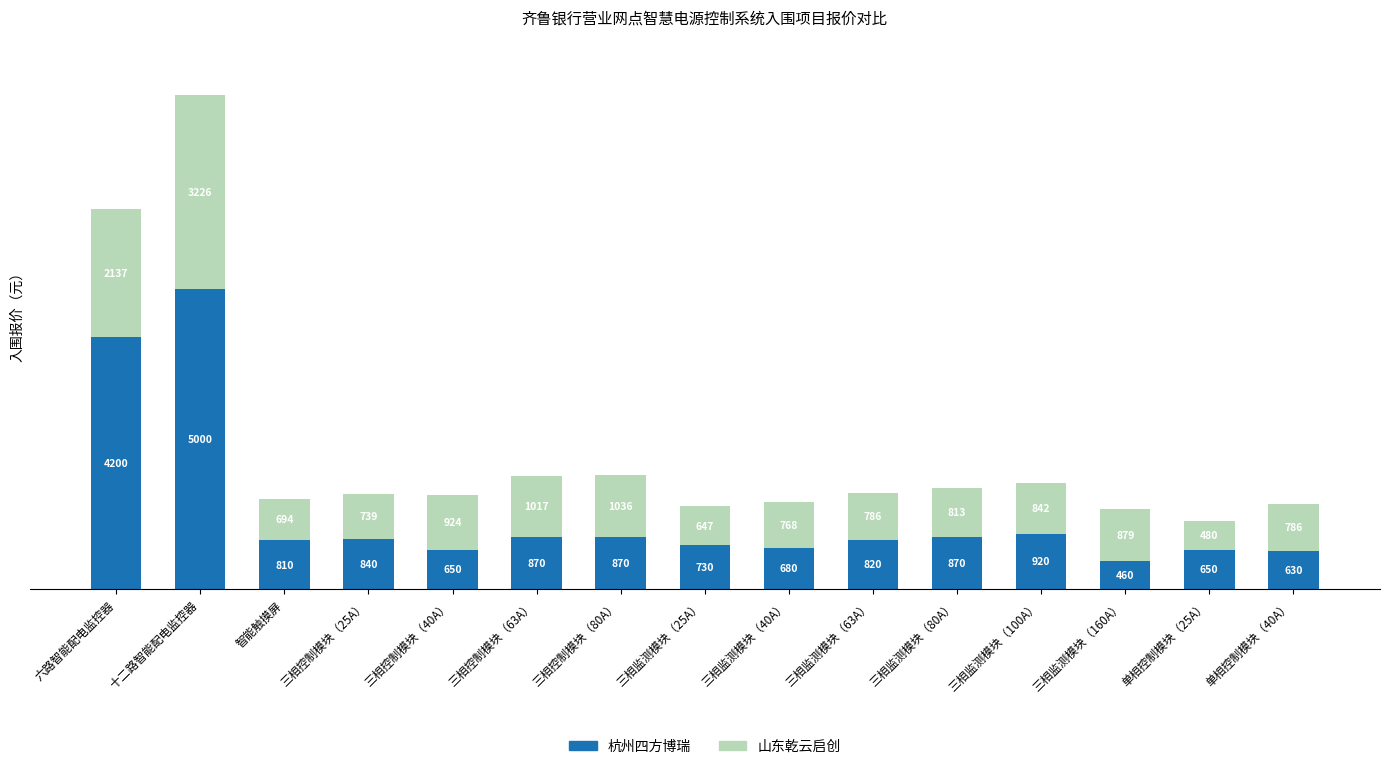

Reading left to right, transcribe the values for 杭州四方博瑞.

六路智能配电监控器=4200.0	十二路智能配电监控器=5000.0	智能触摸屏=810.0	三相控制模块（25A）=840.0	三相控制模块（40A）=650.0	三相控制模块（63A）=870.0	三相控制模块（80A）=870.0	三相监测模块（25A）=730.0	三相监测模块（40A）=680.0	三相监测模块（63A）=820.0	三相监测模块（80A）=870.0	三相监测模块（100A）=920.0	三相监测模块（160A）=460.0	单相控制模块（25A）=650.0	单相控制模块（40A）=630.0